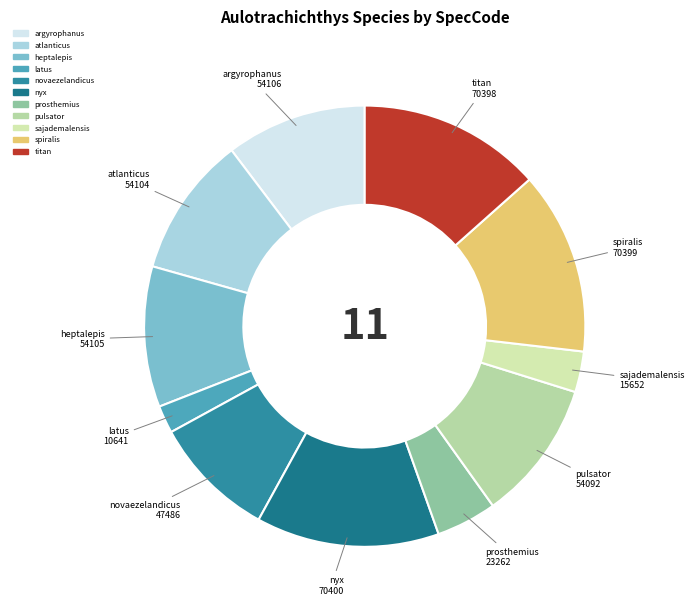

Is the sum of latus and nyx greater than half?

No